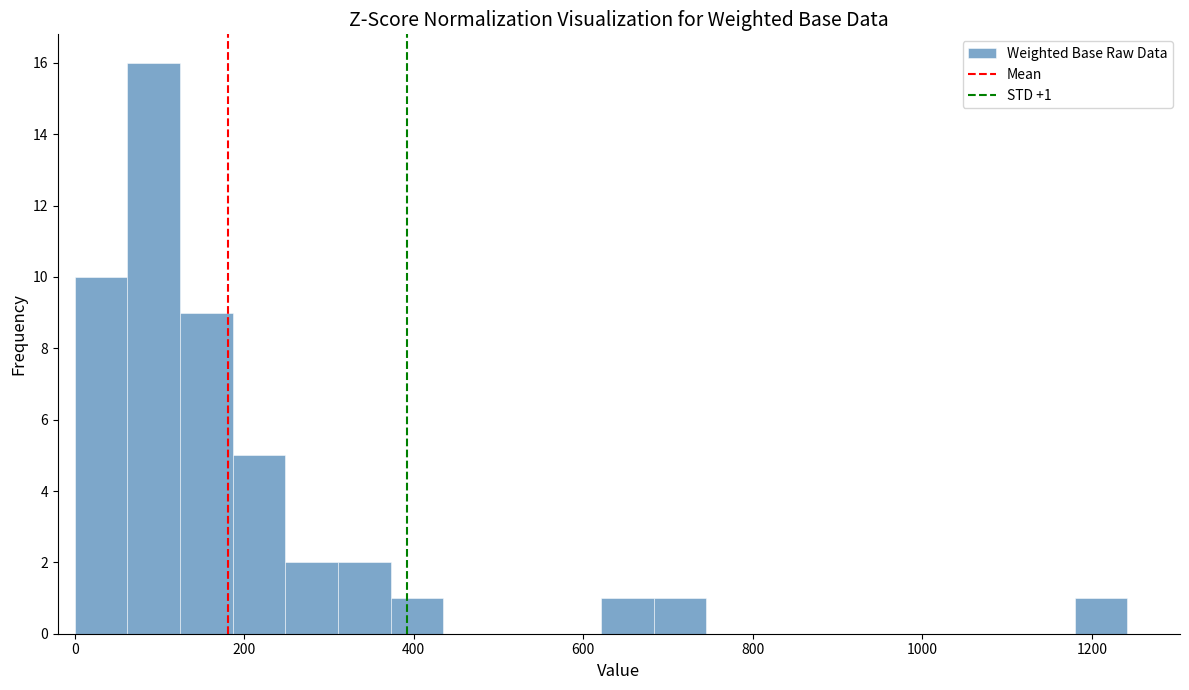

Around what value on the x-axis is the tallest bar? Give the approximate position of its centre, as read against the axis.

100